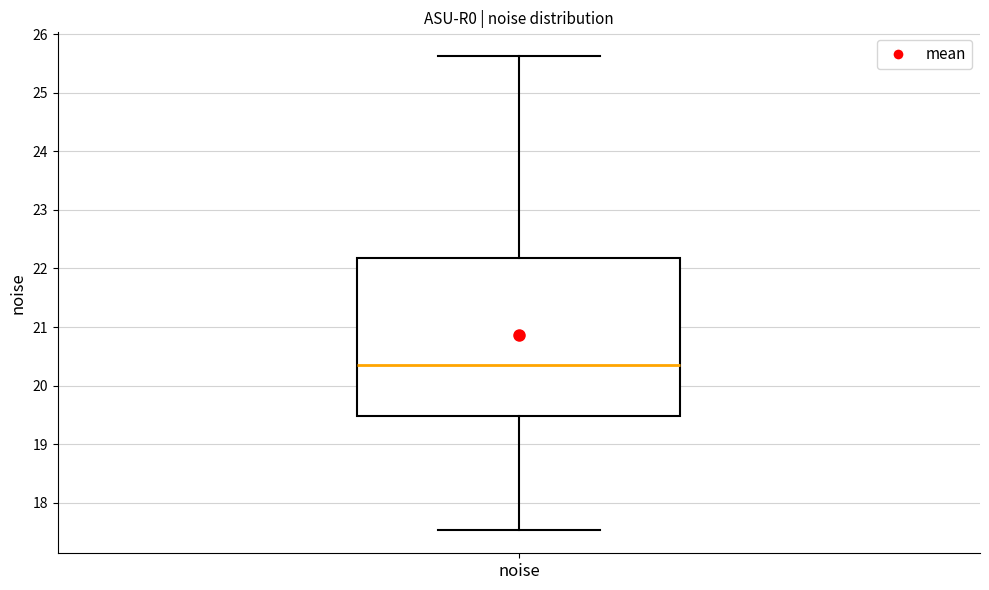

Where does the upper whisker of the box for noise end on the y-axis? The values are not printed on the chart, so give them approximately, as read against the axis.

25.6